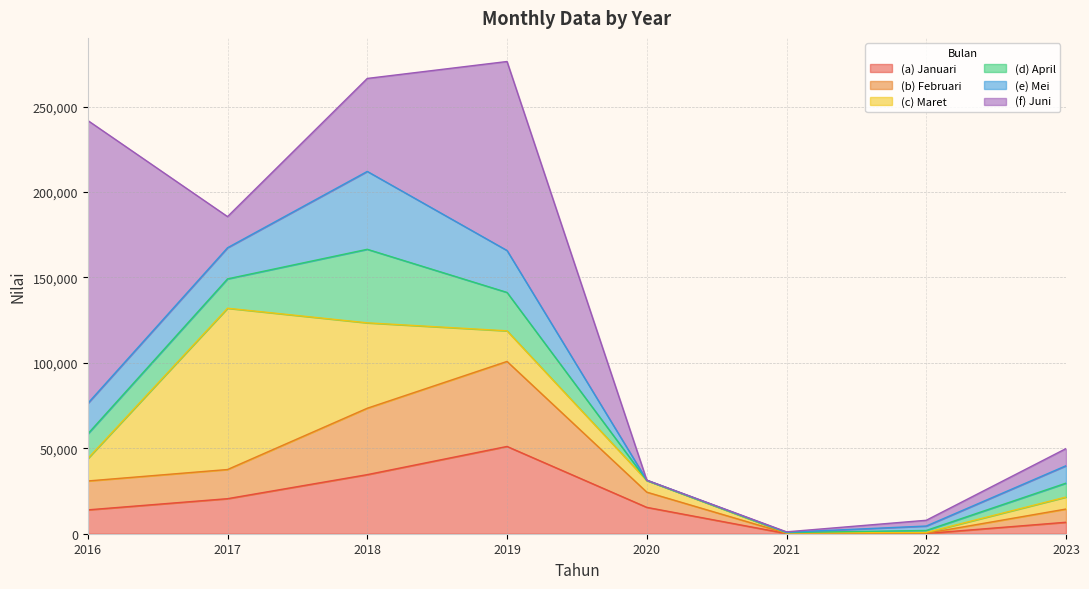

At which category does the chart reach its peak across all series?

2016